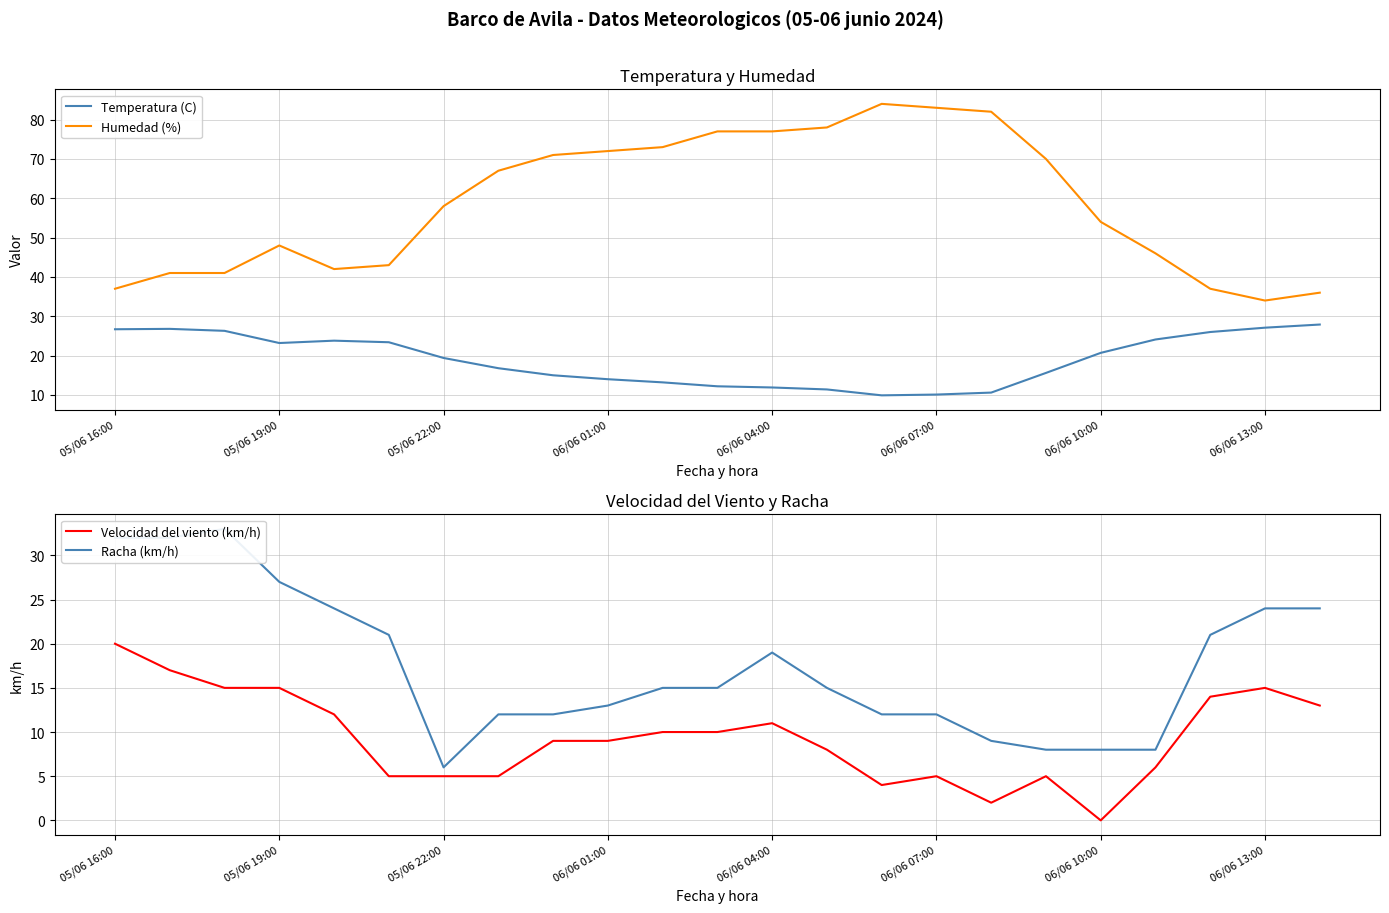

Reading left to right, list all the values displayed in this chart.

Temperatura (C): 26.7	26.8	26.3	23.2	23.8	23.4	19.4	16.8	15.0	14.0	13.2	12.2	11.9	11.4	9.9	10.1	10.6	15.6	20.7	24.1	26.0	27.1	27.9
Humedad (%): 37.0	41.0	41.0	48.0	42.0	43.0	58.0	67.0	71.0	72.0	73.0	77.0	77.0	78.0	84.0	83.0	82.0	70.0	54.0	46.0	37.0	34.0	36.0
Velocidad del viento (km/h): 20.0	17.0	15.0	15.0	12.0	5.0	5.0	5.0	9.0	9.0	10.0	10.0	11.0	8.0	4.0	5.0	2.0	5.0	0.0	6.0	14.0	15.0	13.0
Racha (km/h): 32.0	32.0	33.0	27.0	24.0	21.0	6.0	12.0	12.0	13.0	15.0	15.0	19.0	15.0	12.0	12.0	9.0	8.0	8.0	8.0	21.0	24.0	24.0